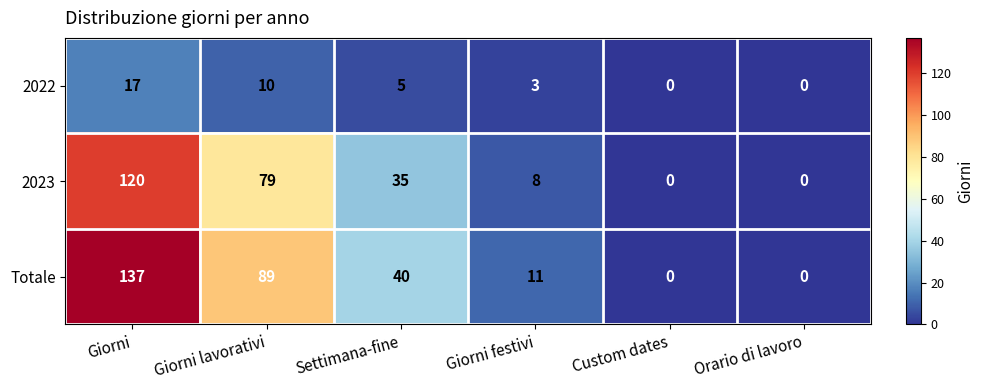

Count the number of data series in this chart.

3